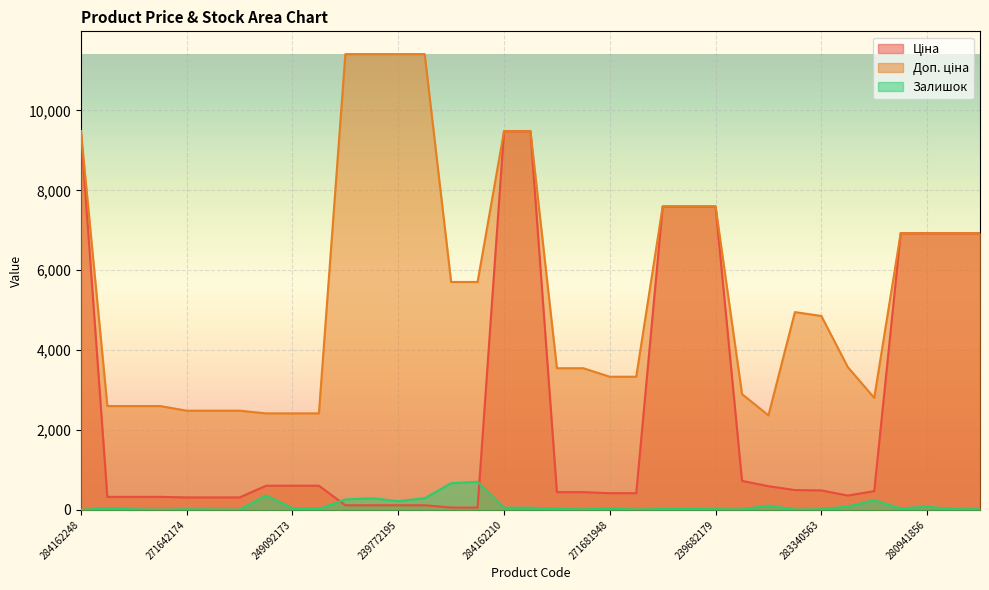

The value of Доп. ціна at 283340563 is 4853.8. True or false?

True